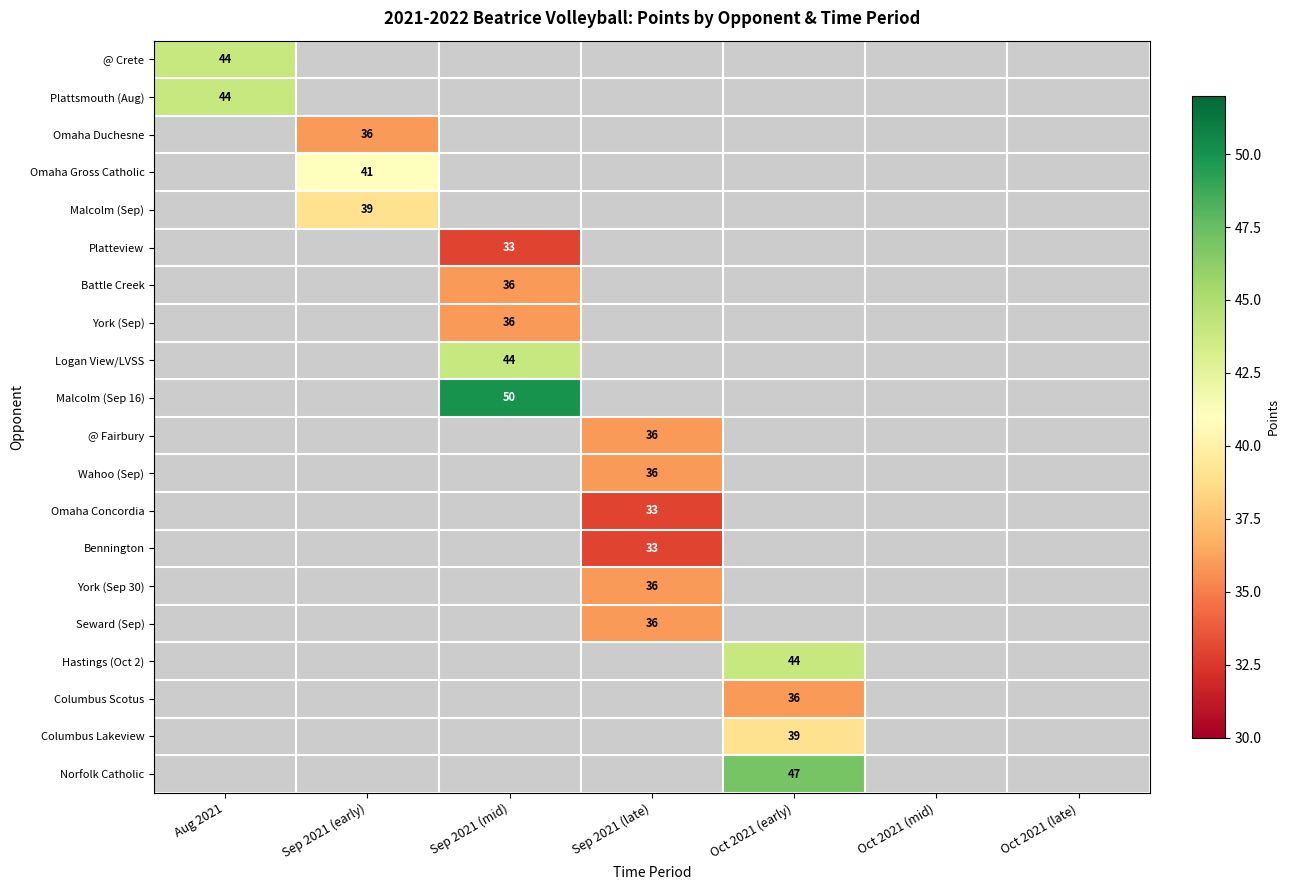

What is the maximum value shown in the chart?

50.0